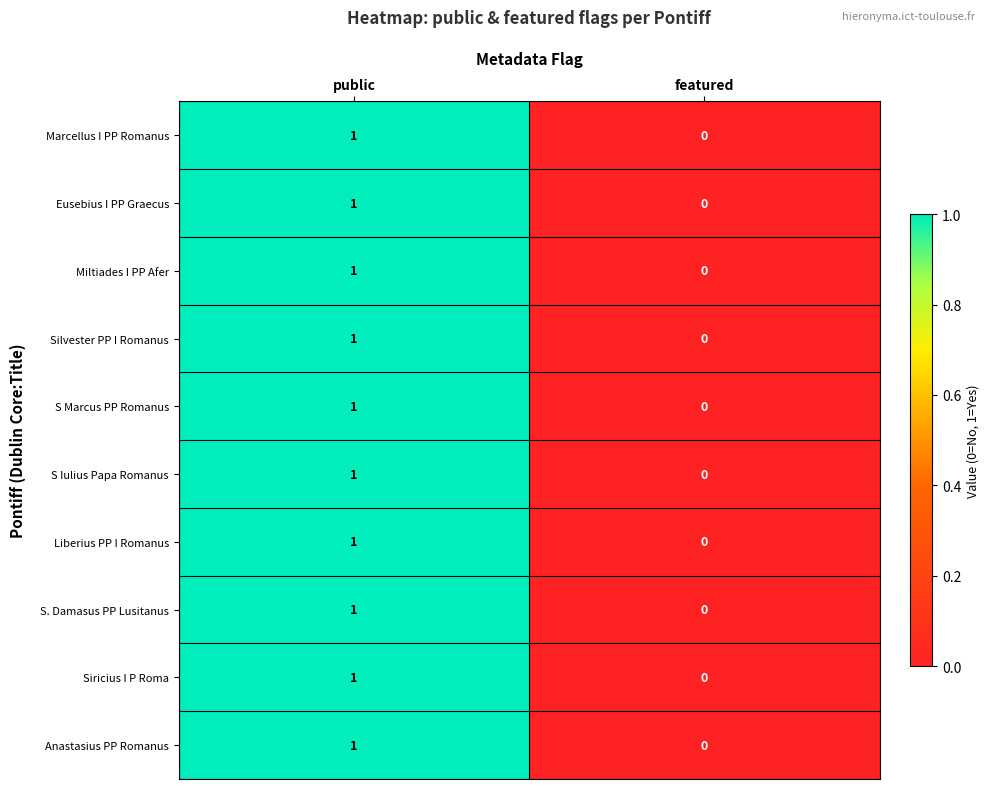

At which label is Eusebius I PP Graecus closest to 0?

featured